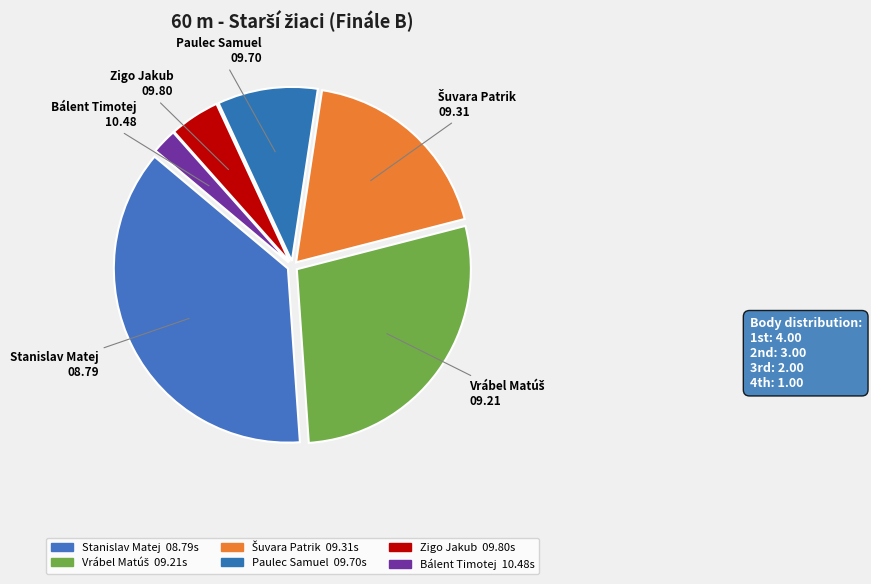

How many segments does this pie chart have?

6